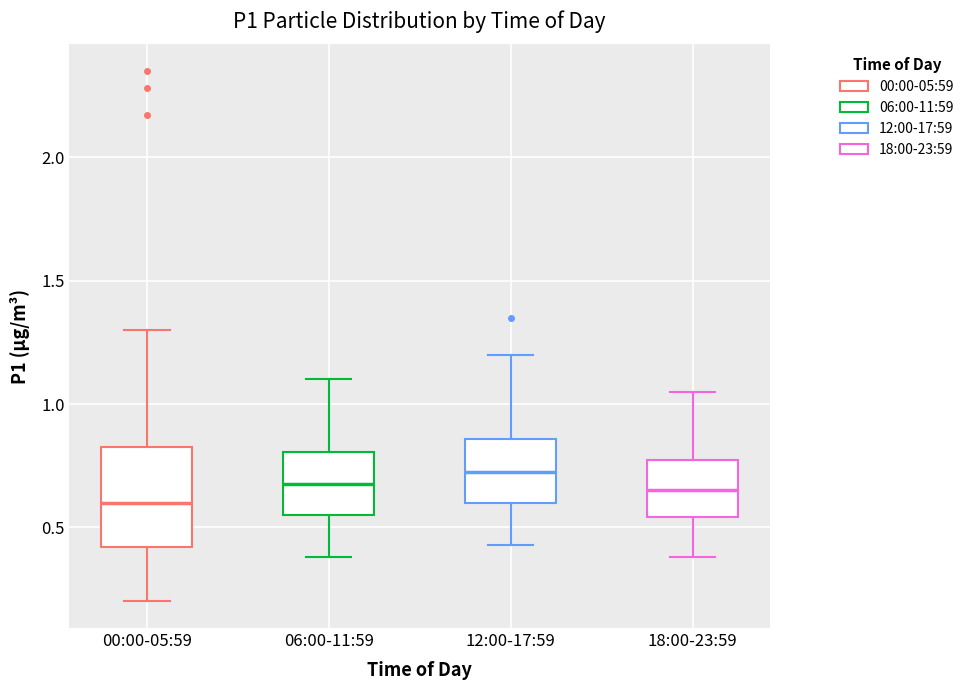

Where does the lower whisker of the box for 06:00-11:59 end on the y-axis? The values are not printed on the chart, so give them approximately, as read against the axis.

0.40